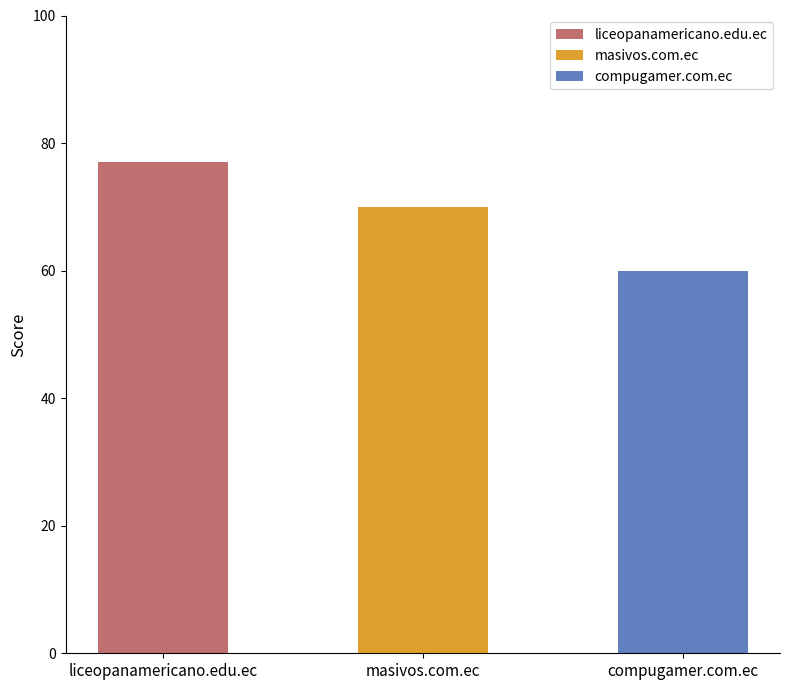

Count the number of values greater than 70.

1